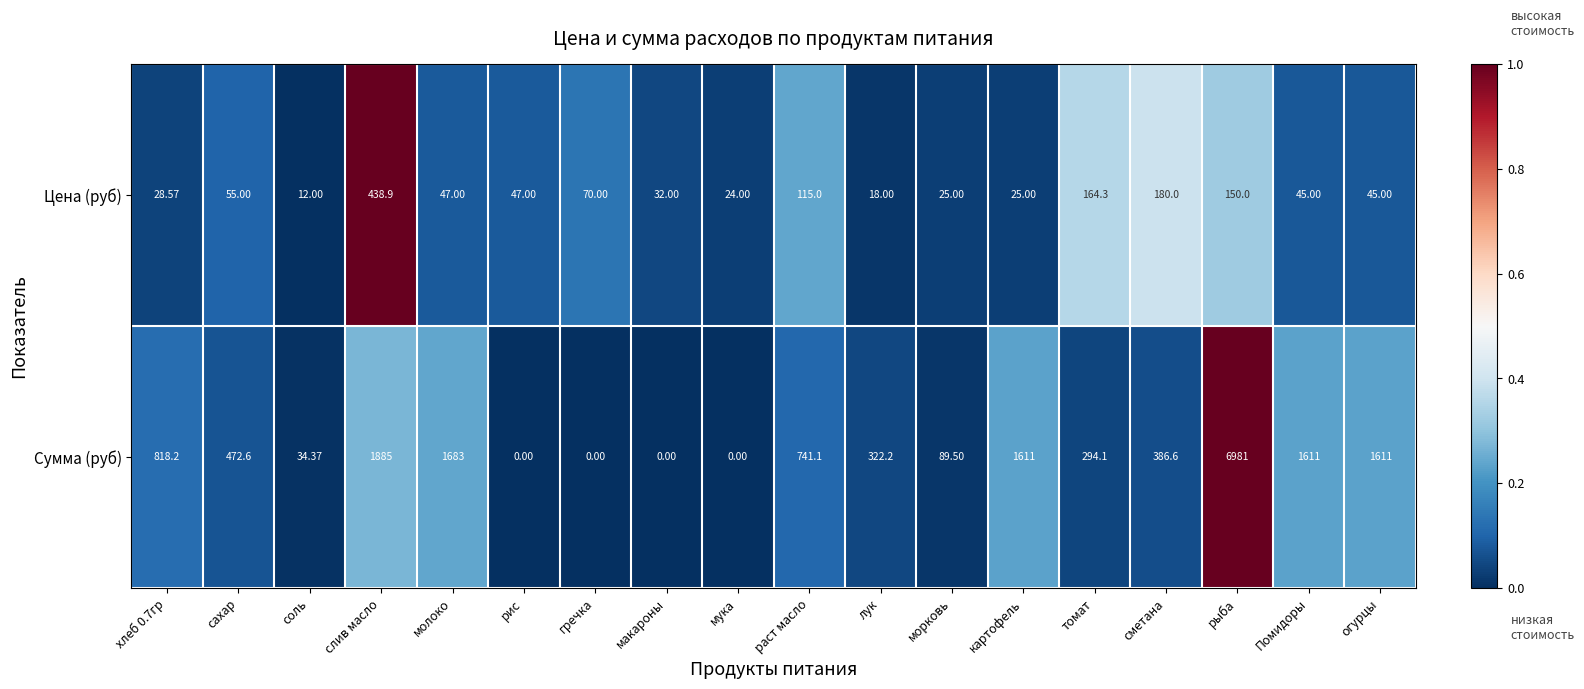

At which label is Сумма (руб) closest to 3490?

слив масло